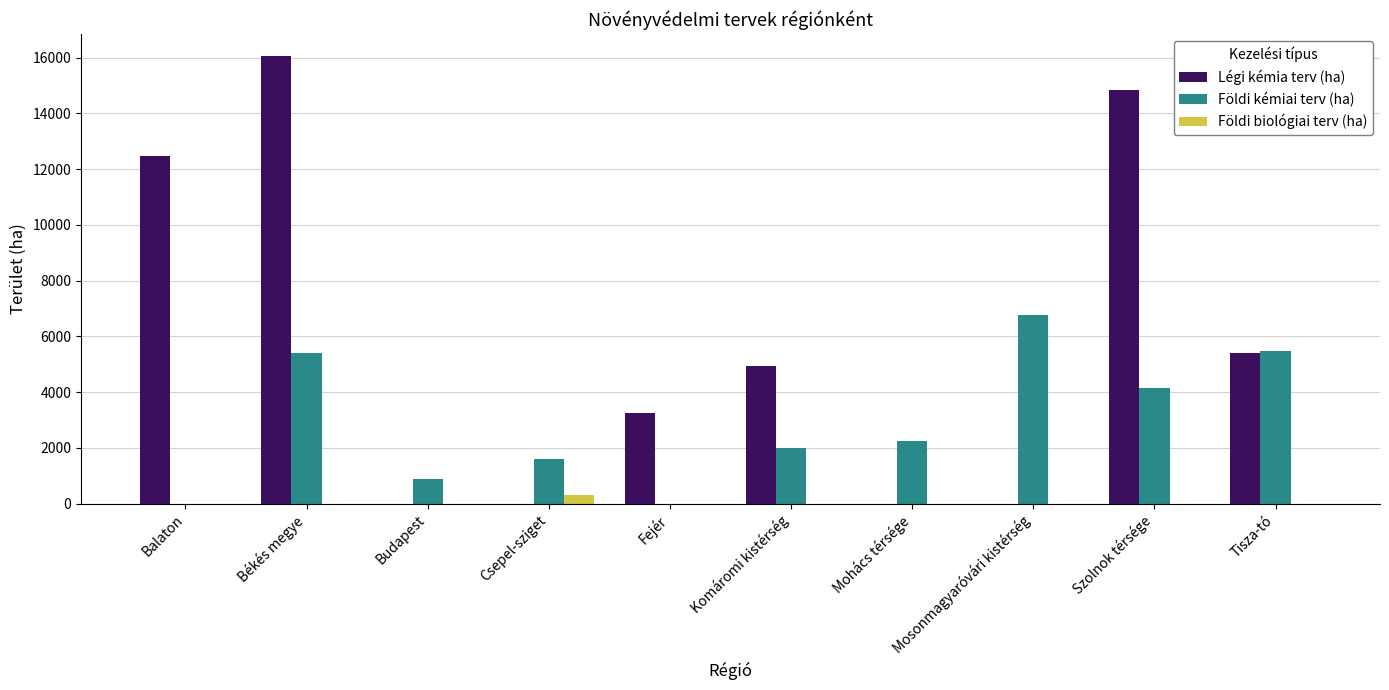

At which category is the sum across all series the highest?

Békés megye